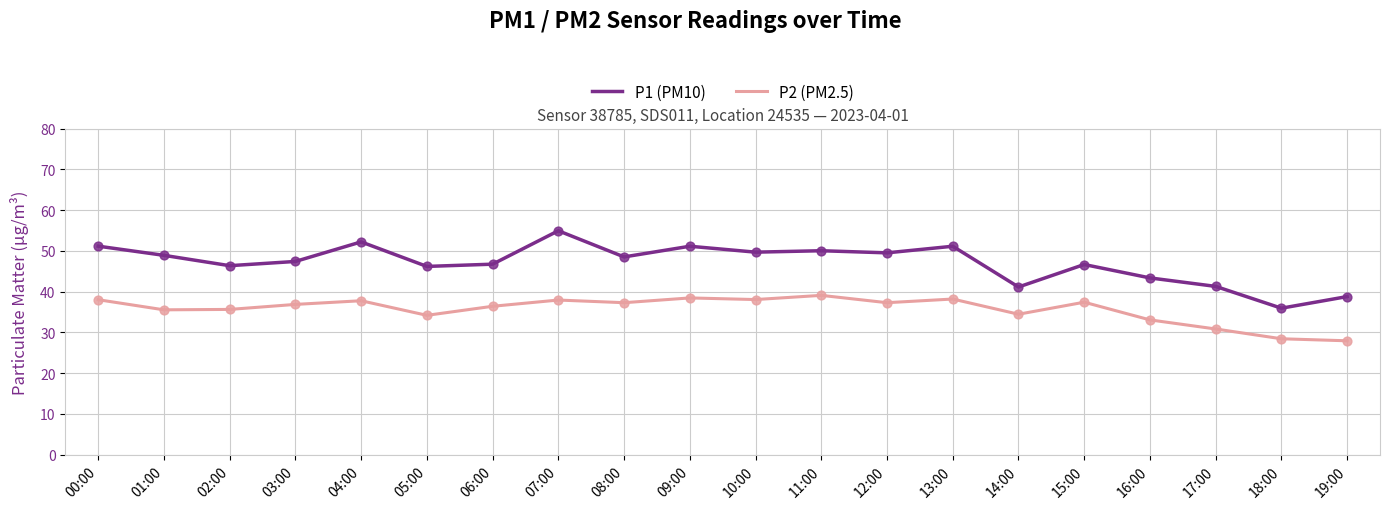

What are all the series names shown in the legend?

P1 (PM10), P2 (PM2.5)